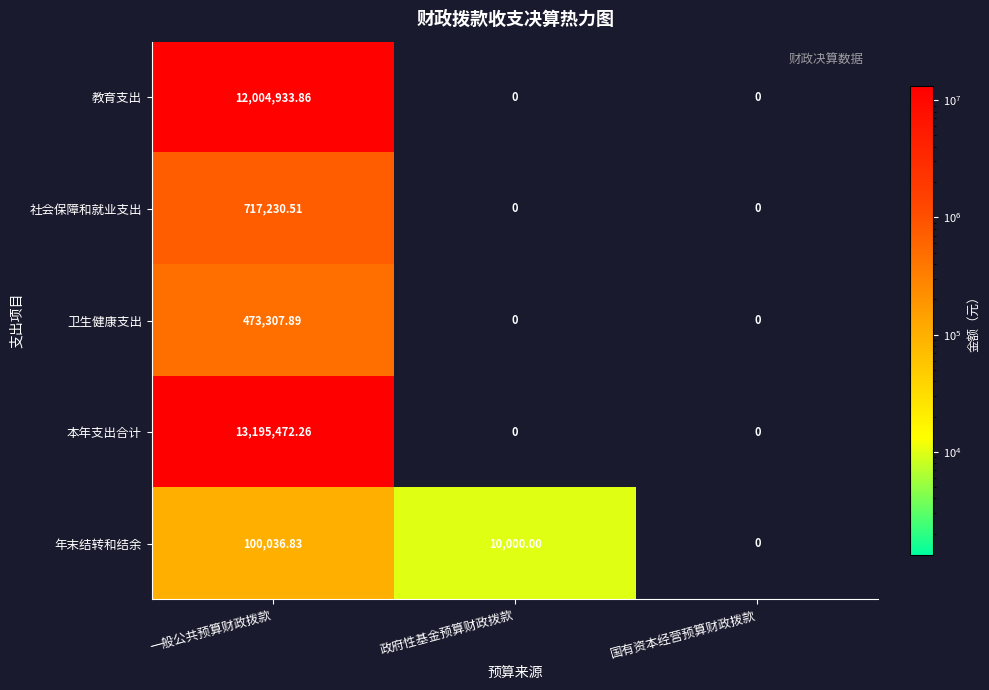

Which series changed the most between 一般公共预算财政拨款 and 政府性基金预算财政拨款?

本年支出合计